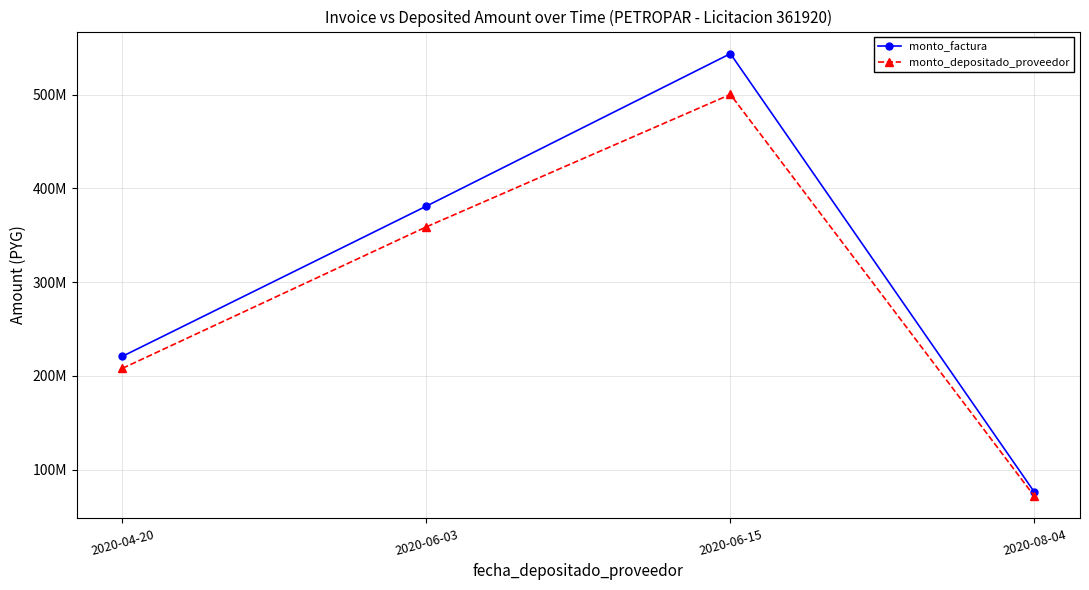

Does the chart have visible grid lines?

Yes